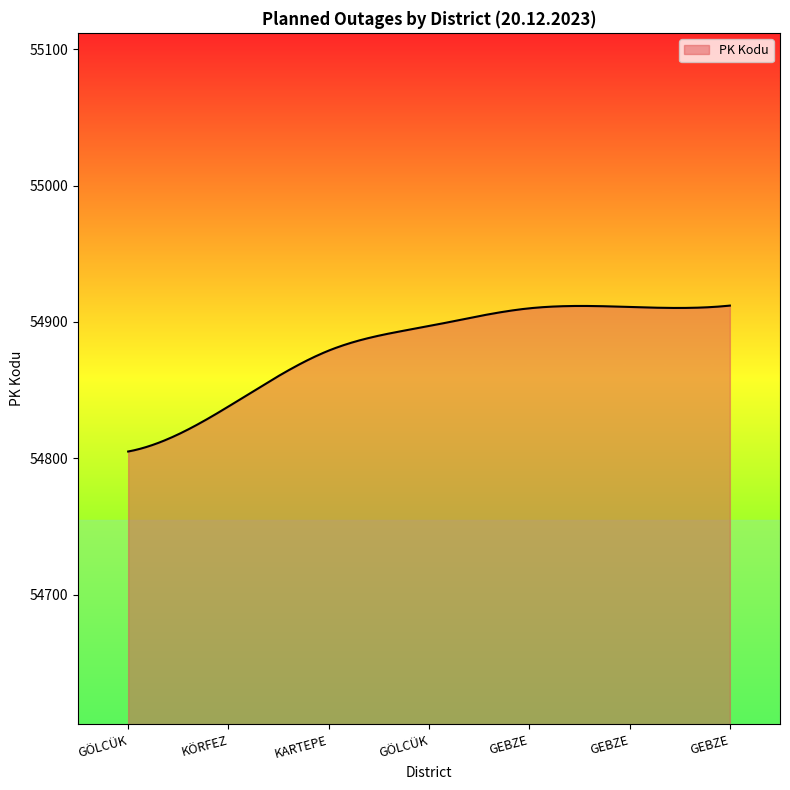

What is the smallest value displayed?

54805.0